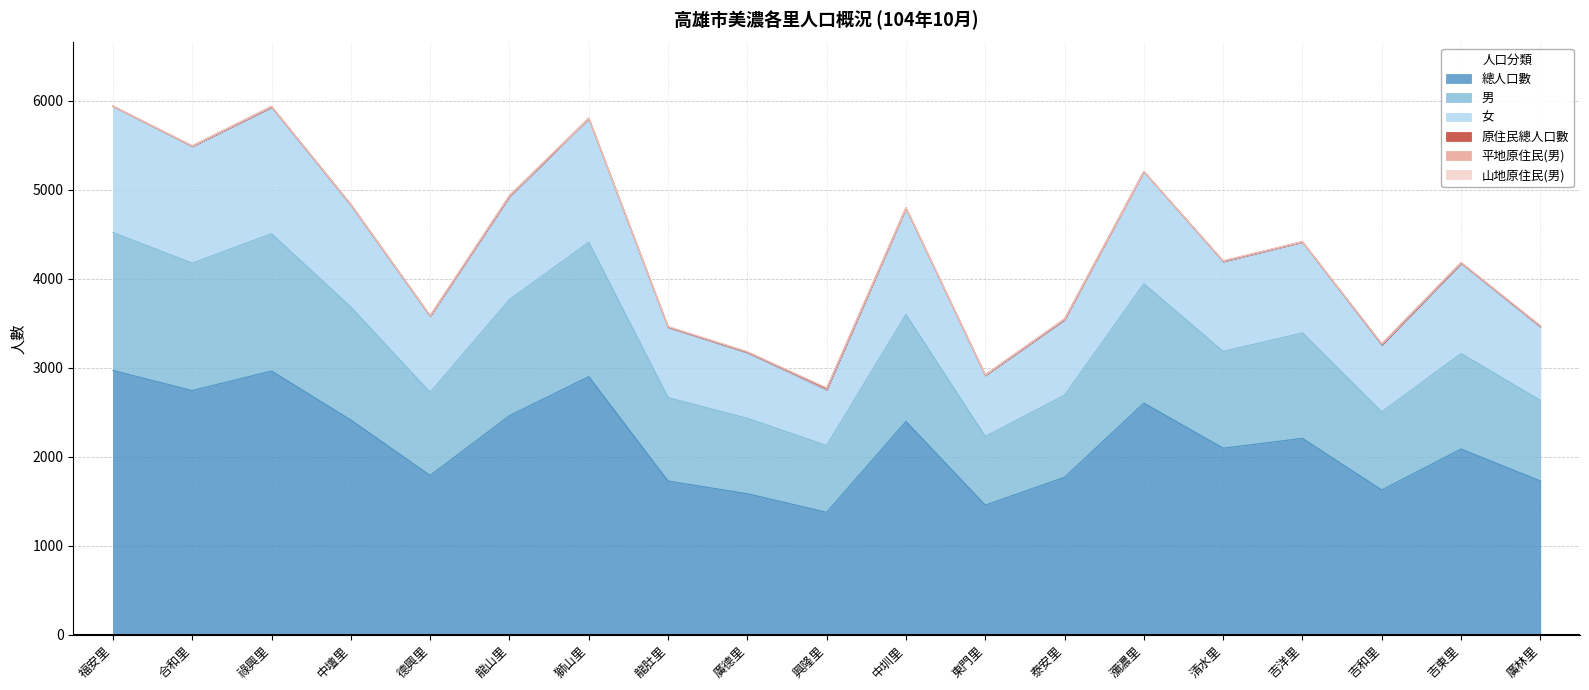

At which category does the chart reach its peak across all series?

福安里